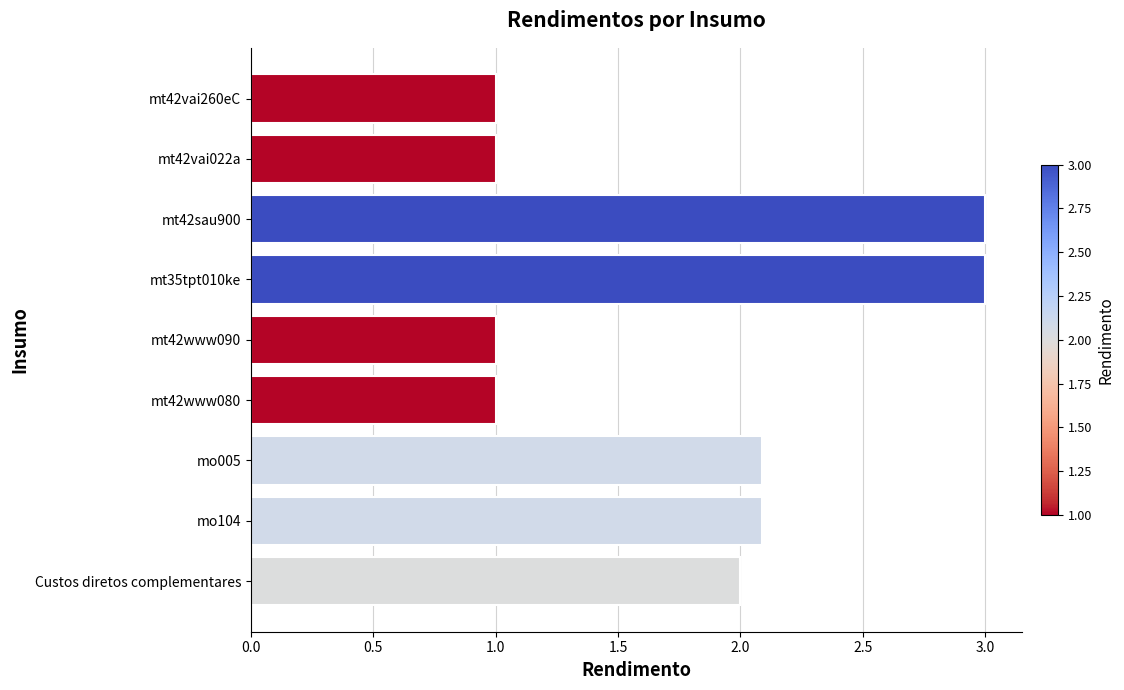

How many bars are there in total?

9